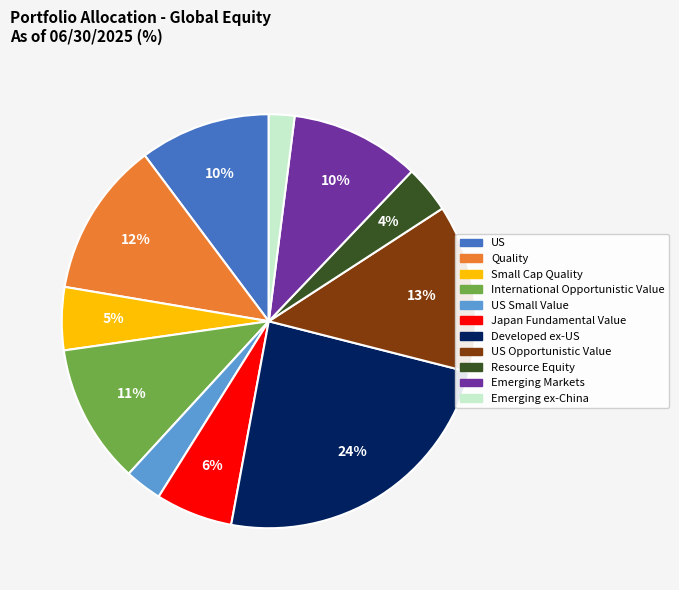

Is the sum of Developed ex-US and Quality greater than half?

No